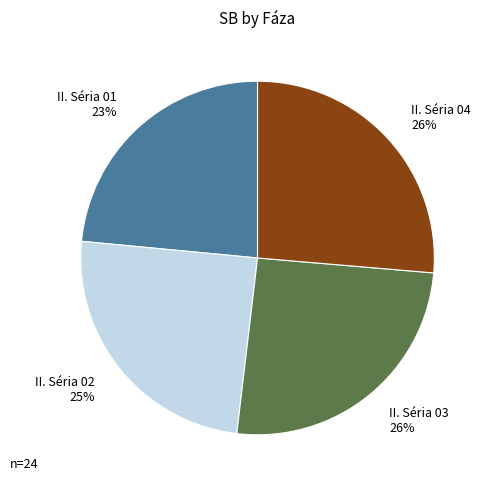

The II. Séria 02 slice represents 25% of the pie. True or false?

True